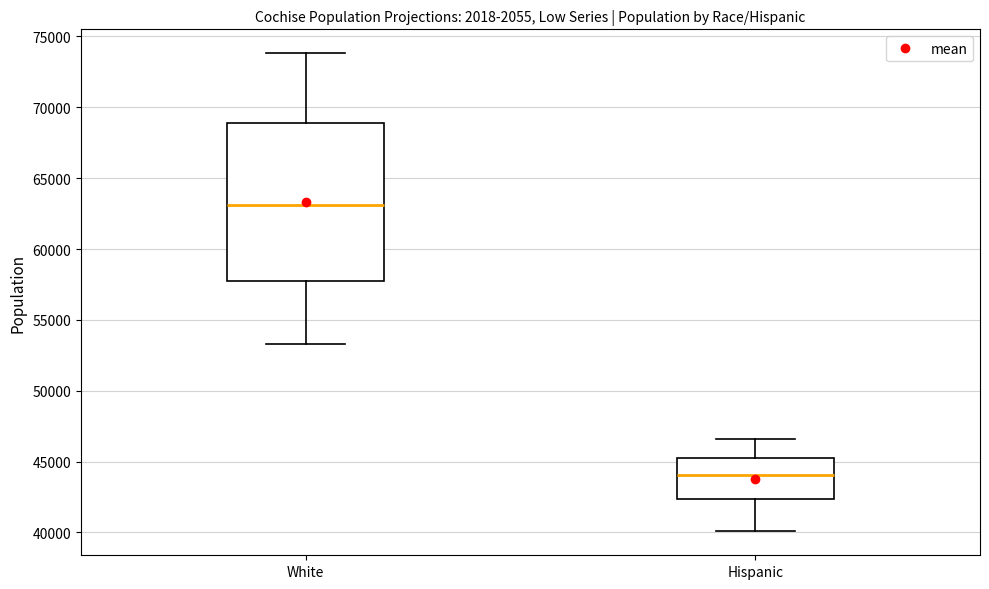

Where is the lower edge of the box for White on the y-axis? The values are not printed on the chart, so give them approximately, as read against the axis.

57500